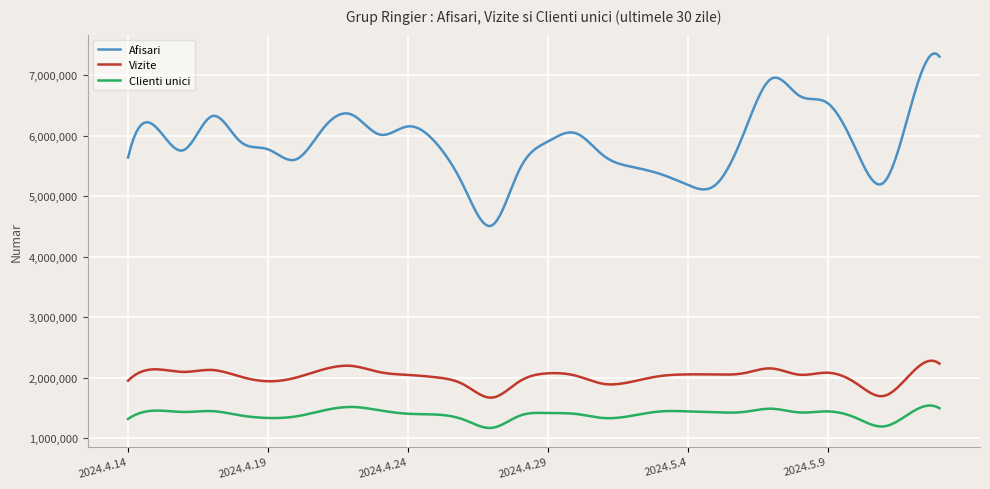

Which series has the largest total across all categories?

Afisari